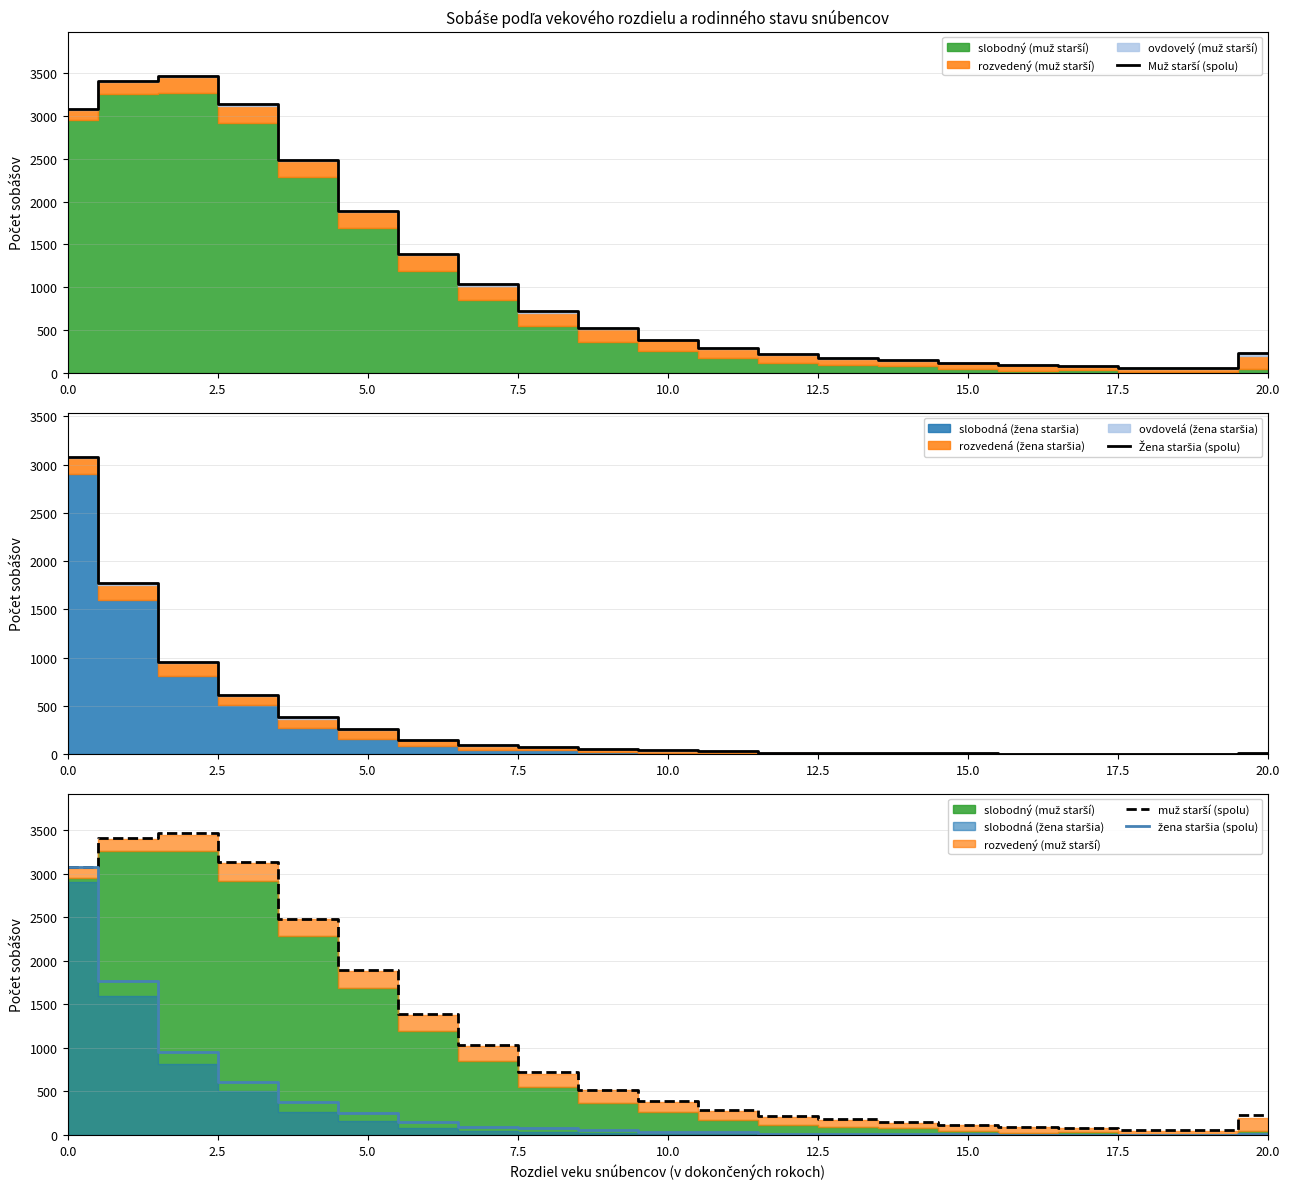

What is the maximum value shown in the chart?

3465